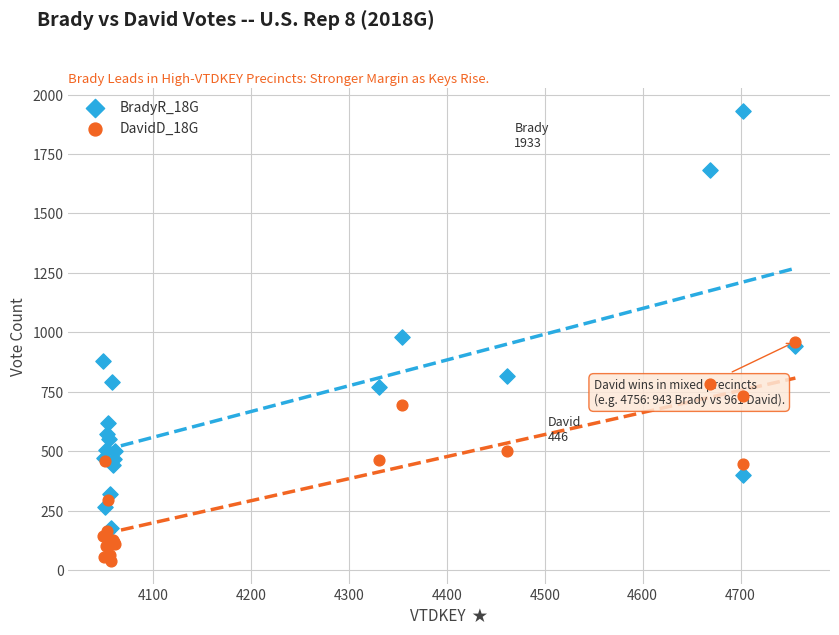

What are all the series names shown in the legend?

BradyR_18G, DavidD_18G